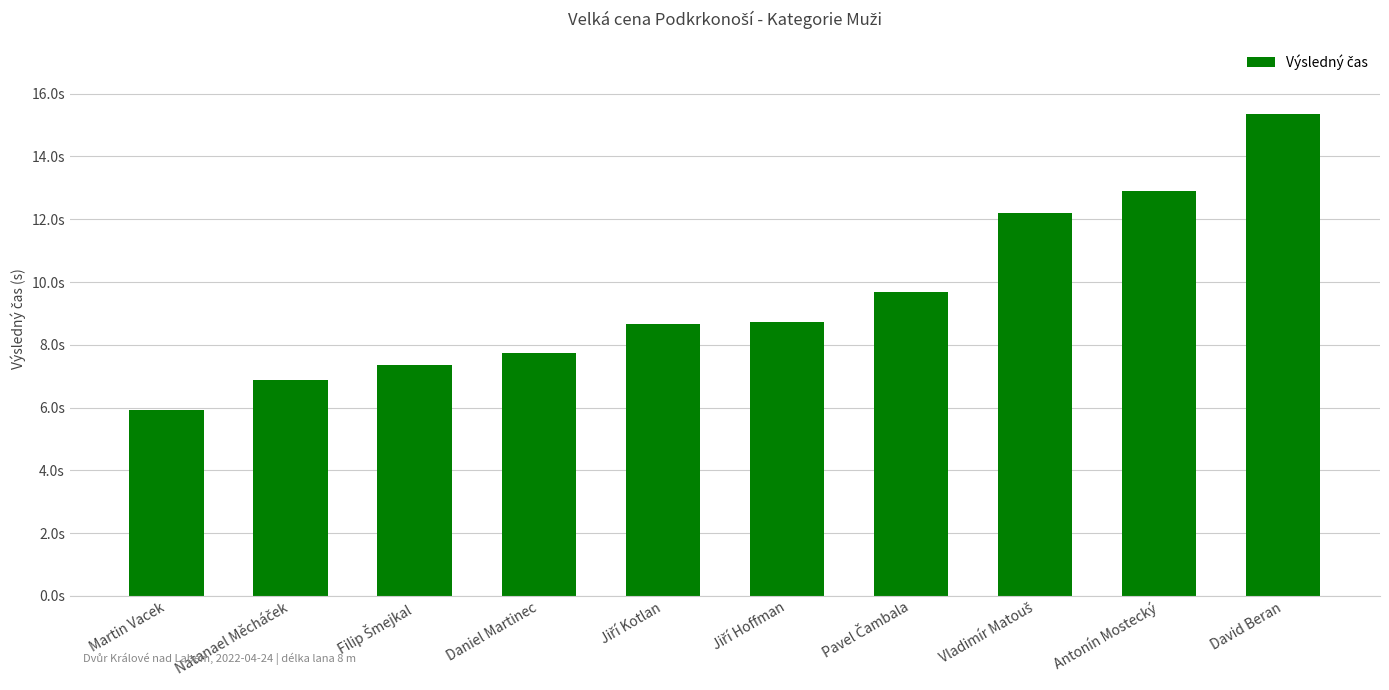

Reading left to right, transcribe all the data shown in this chart.

Martin Vacek=5.9	Natanael Měcháček=6.9	Filip Šmejkal=7.3	Daniel Martinec=7.7	Jiří Kotlan=8.7	Jiří Hoffman=8.7	Pavel Čambala=9.7	Vladimír Matouš=12.2	Antonín Mostecký=12.9	David Beran=15.4